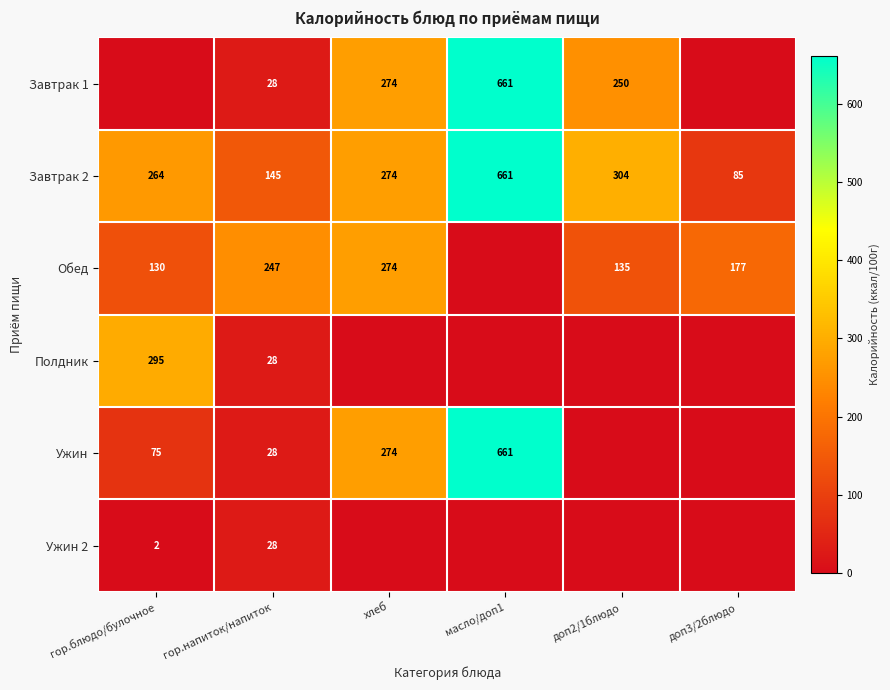

The Завтрак 2 series shows 138 at доп3/2блюдо. True or false?

False